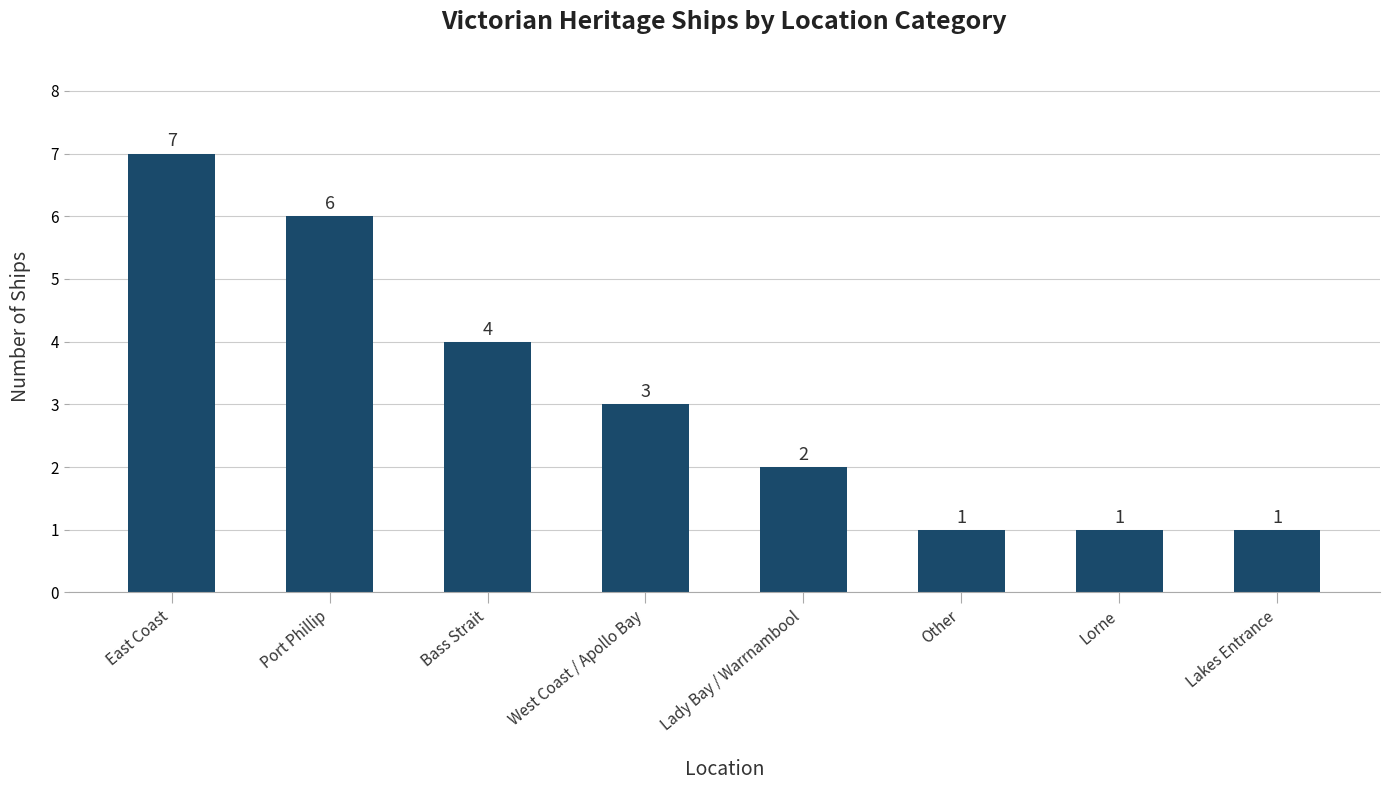

What is the label of the 8th bar from the right?

East Coast